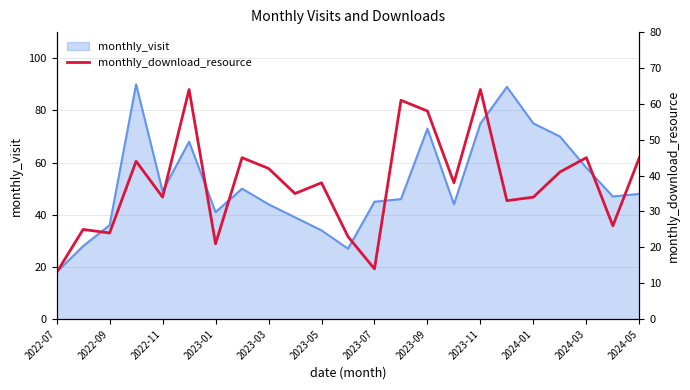

What is the minimum value for monthly_visit?

18